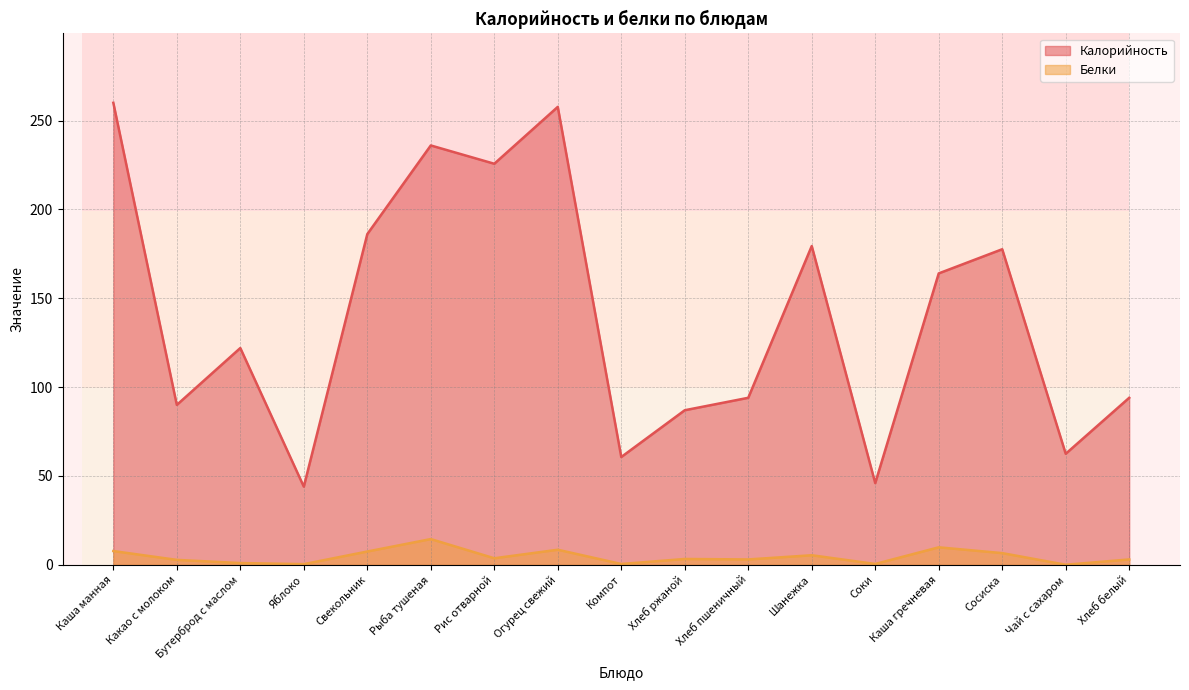

What is the greatest value displayed?

260.0